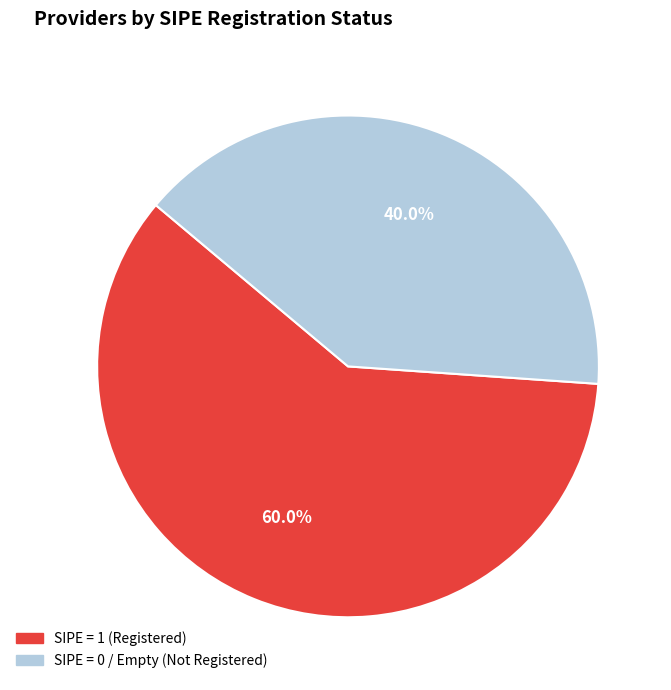

Is there any slice that represents more than half of the pie?

Yes